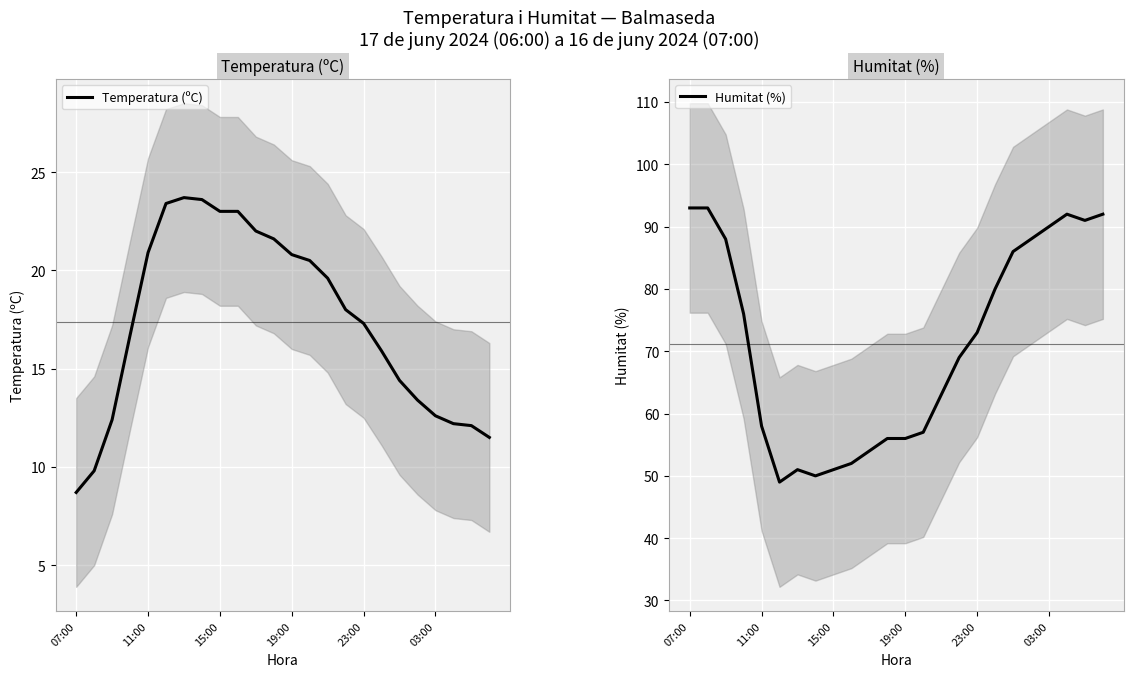

True or false: Temperatura (ºC) and Humitat (%) intersect in this chart.

False